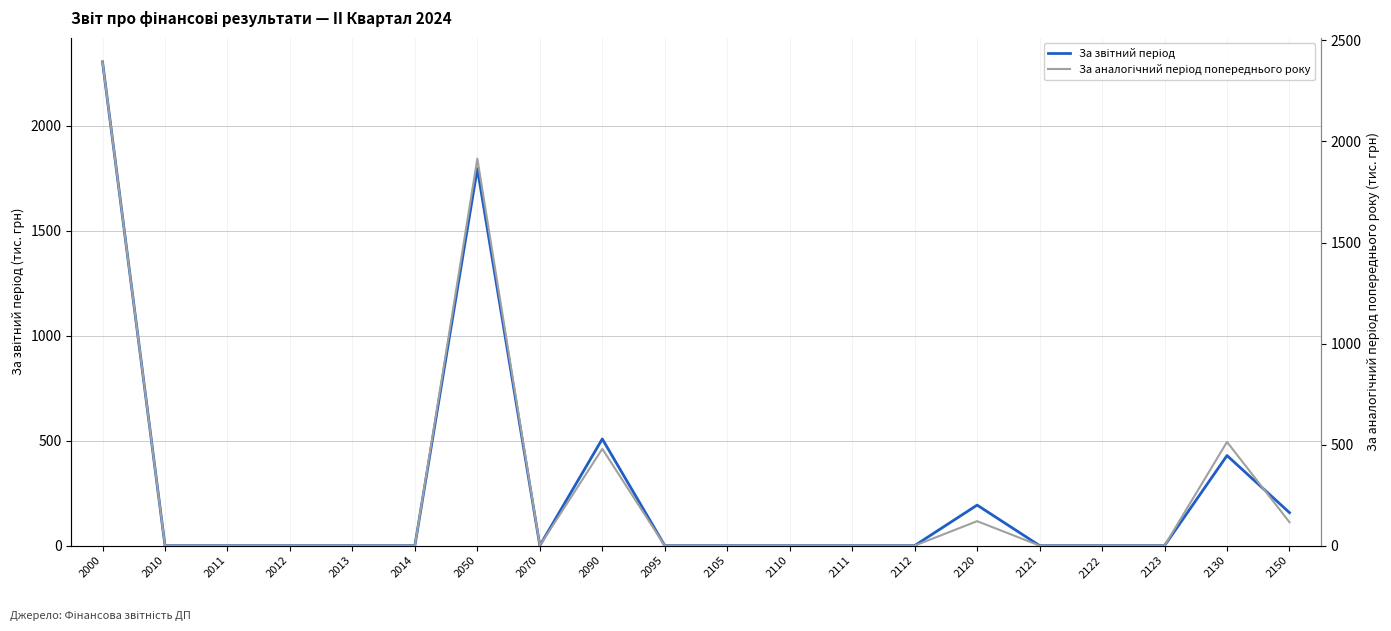

How many distinct data groups are displayed?

2